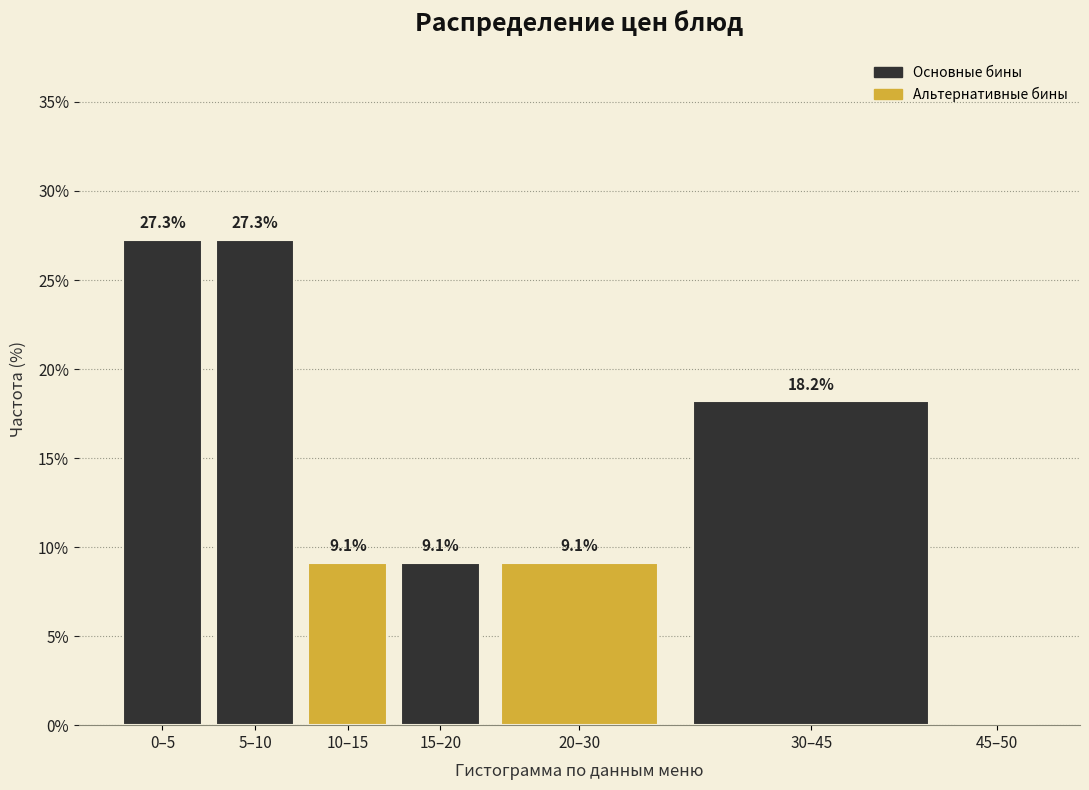

Reading left to right, extract all data points from this chart.

0–5=27.3	5–10=27.3	10–15=9.1	15–20=9.1	20–30=9.1	30–45=18.2	45–50=0.0